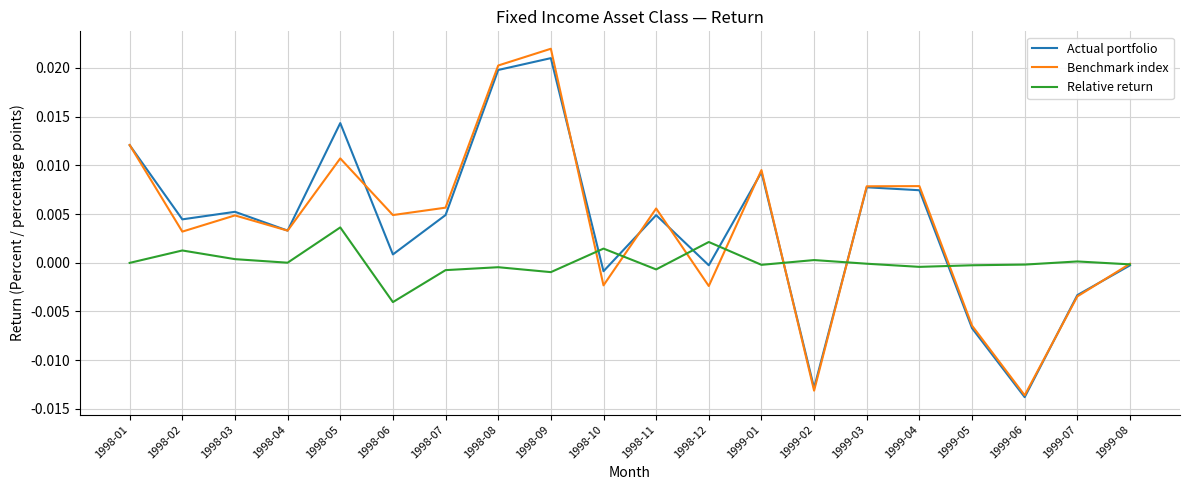

The value of Benchmark index at 1998-04 is 0.0. True or false?

True